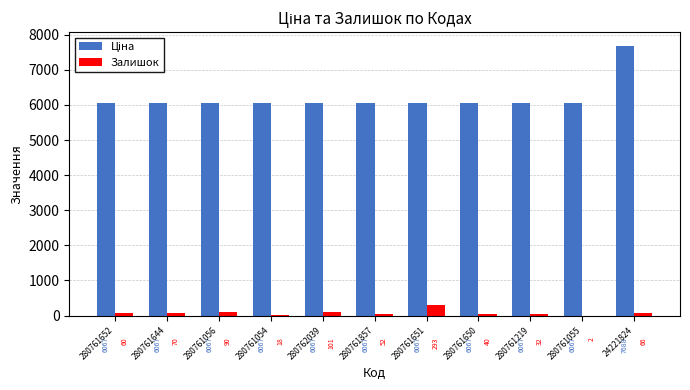

At which category is the sum across all series the highest?

24221824